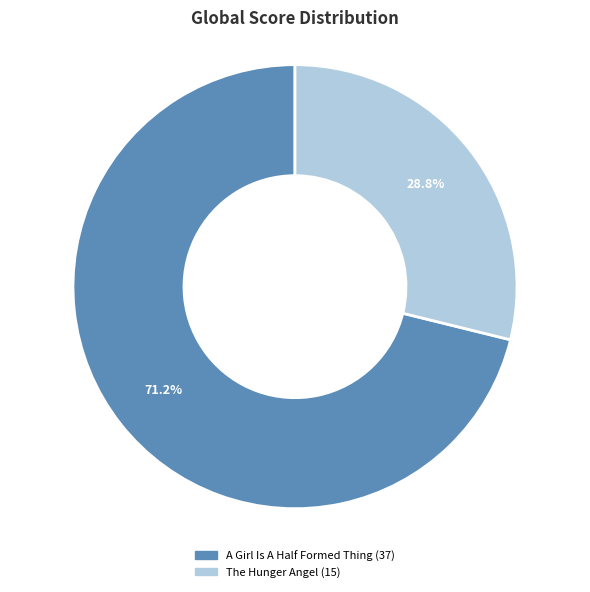

What percentage is the A Girl Is A Half Formed Thing slice, to the nearest percent?

71%